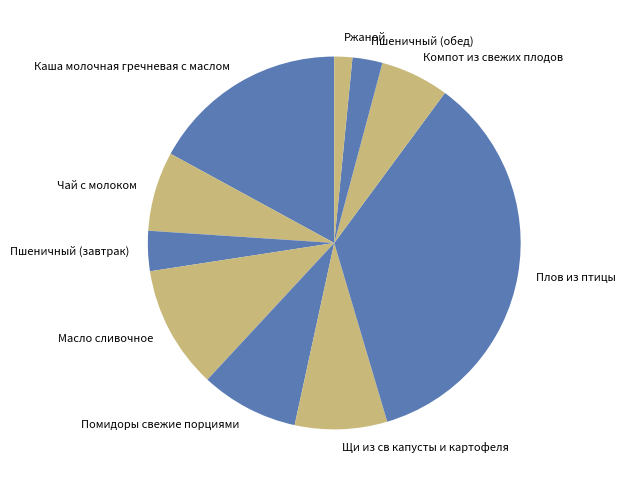

Is there a majority slice in this chart?

No